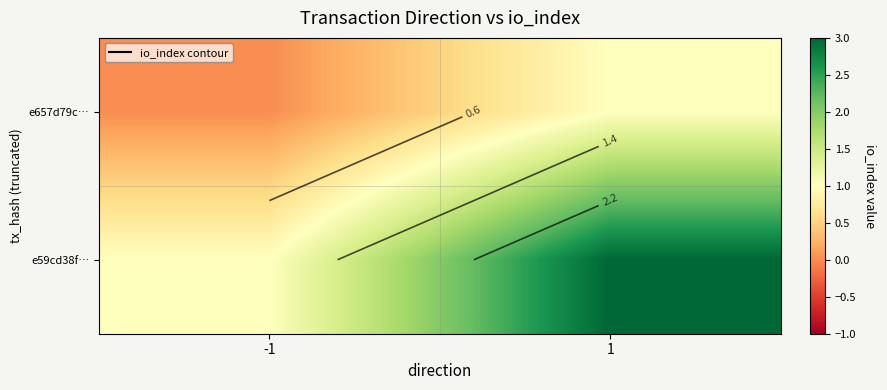

True or false: e657d79c… has a value of 1 at 1.

True